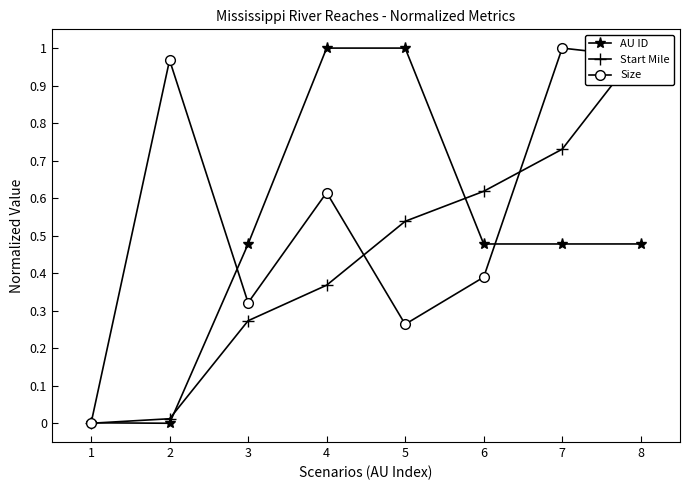

Reading left to right, what are all the values shown in this chart?

AU ID: 0.0	0.0	0.5	1.0	1.0	0.5	0.5	0.5
Start Mile: 0.0	0.0	0.3	0.4	0.5	0.6	0.7	1.0
Size: 0.0	1.0	0.3	0.6	0.3	0.4	1.0	1.0